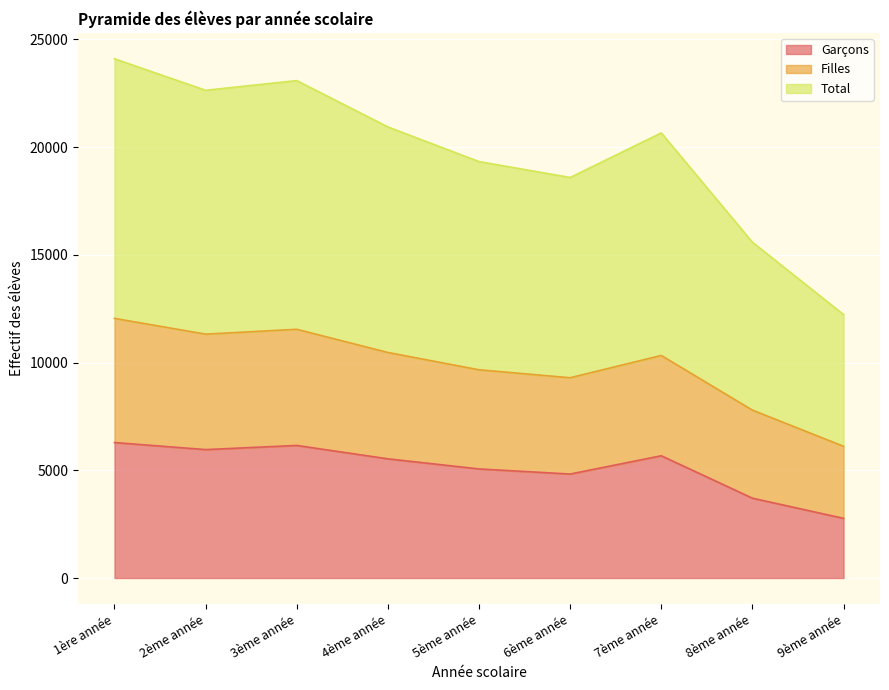

True or false: Filles and Total cross at least once.

False